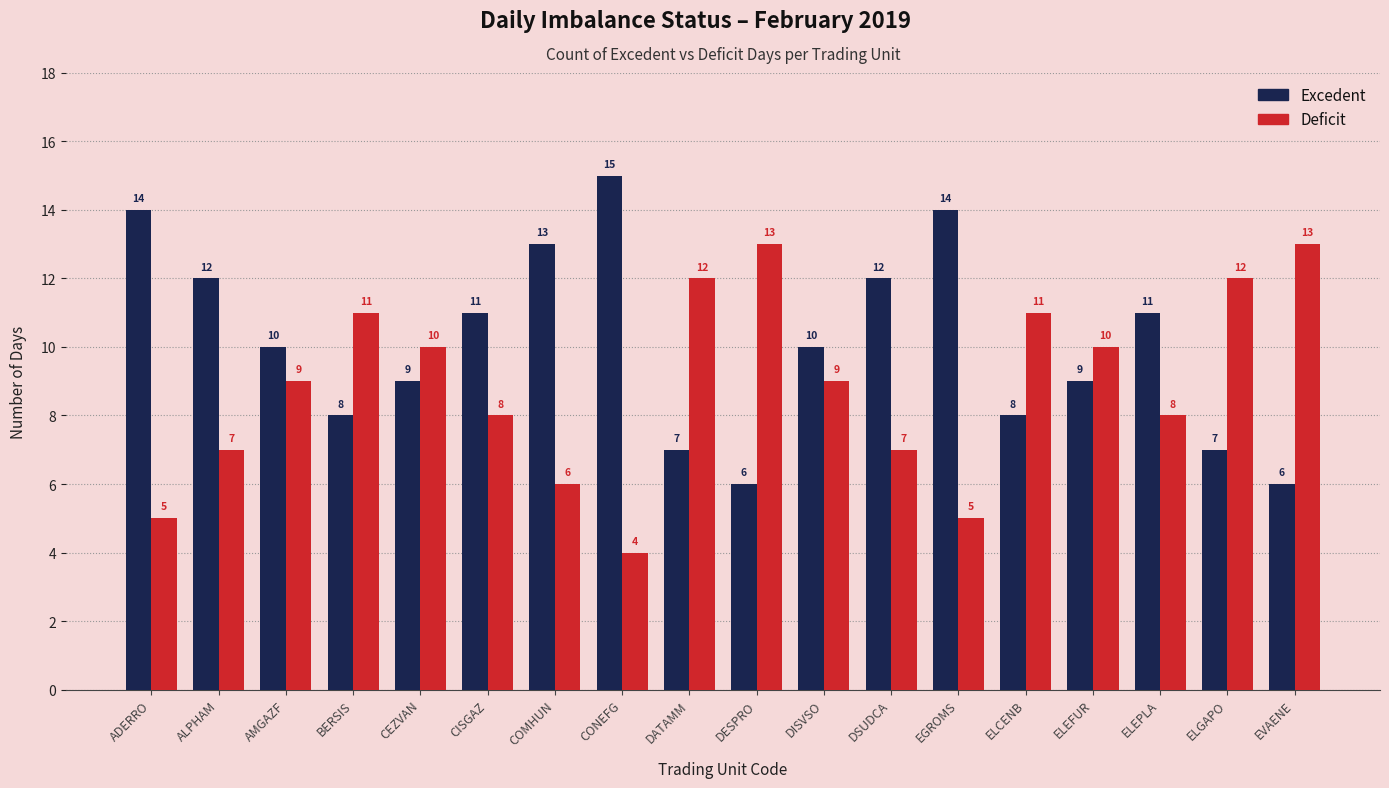

How many categories are shown in the chart?

18